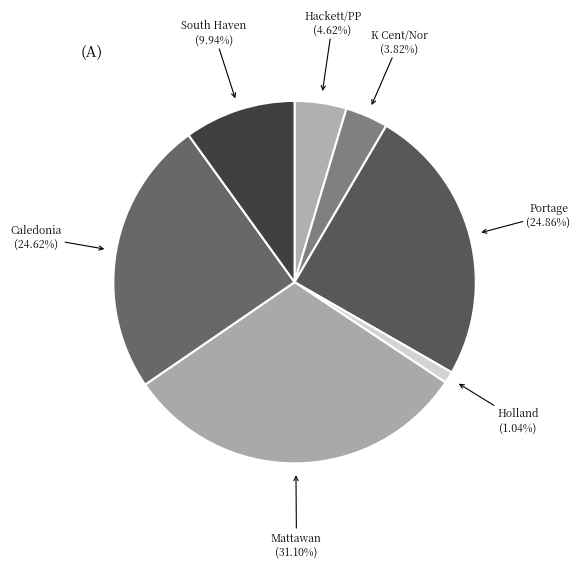

Which category has the biggest portion of the pie?

Mattawan (31.10%)